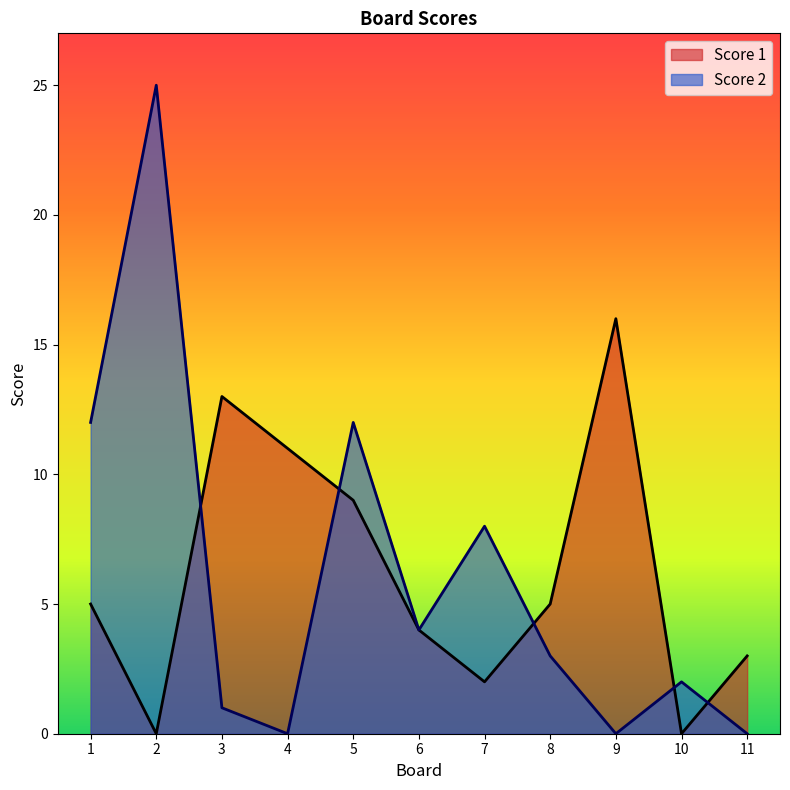

How many times do Score 1 and Score 2 cross each other?

5